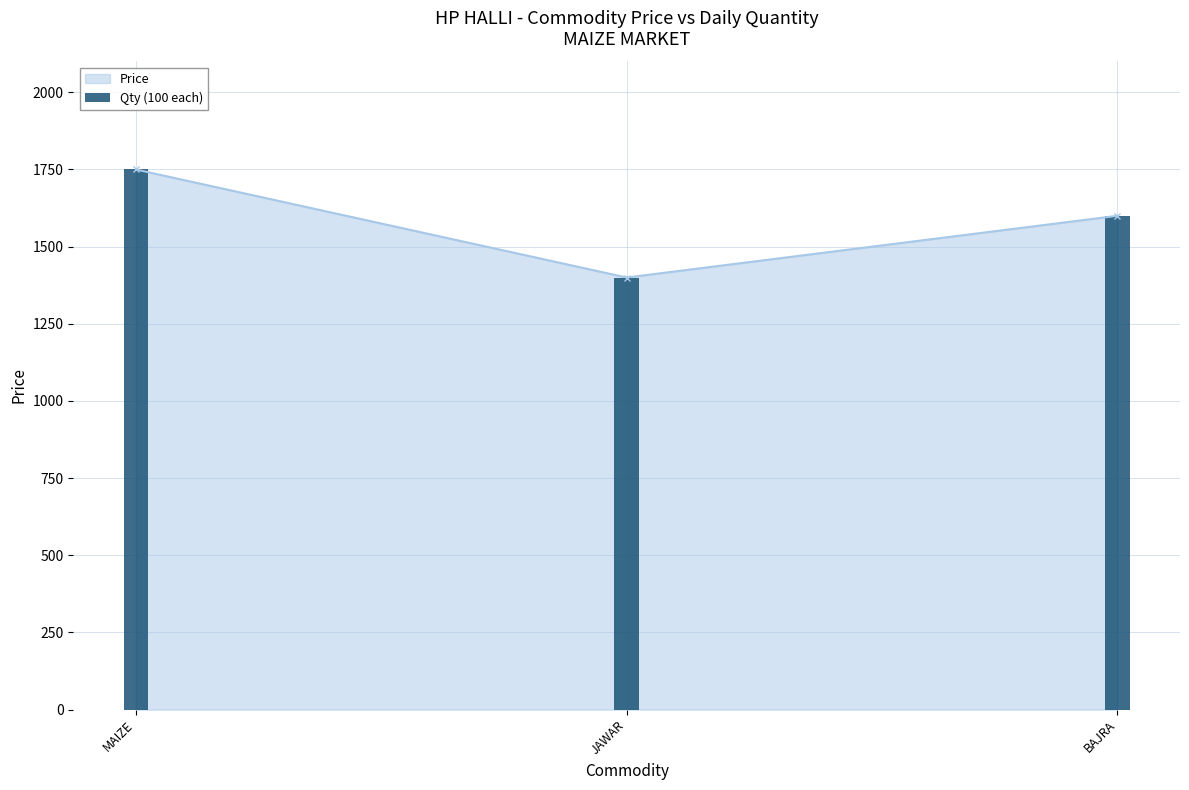

Which label corresponds to the largest value in the chart?

MAIZE